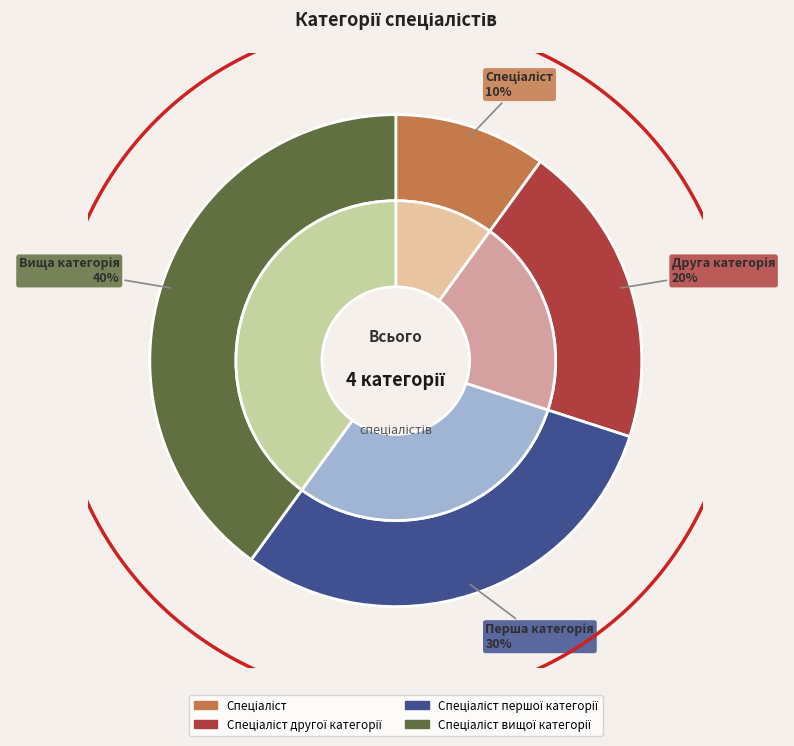

Combined, do Спеціаліст другої категорії and Спеціаліст першої категорії account for over 50%?

No